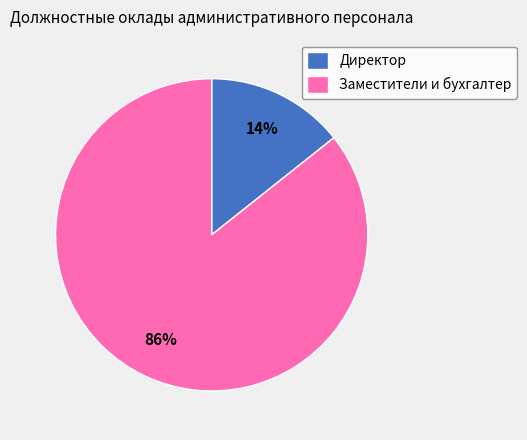

What is the largest slice in the pie chart?

Заместители и бухгалтер